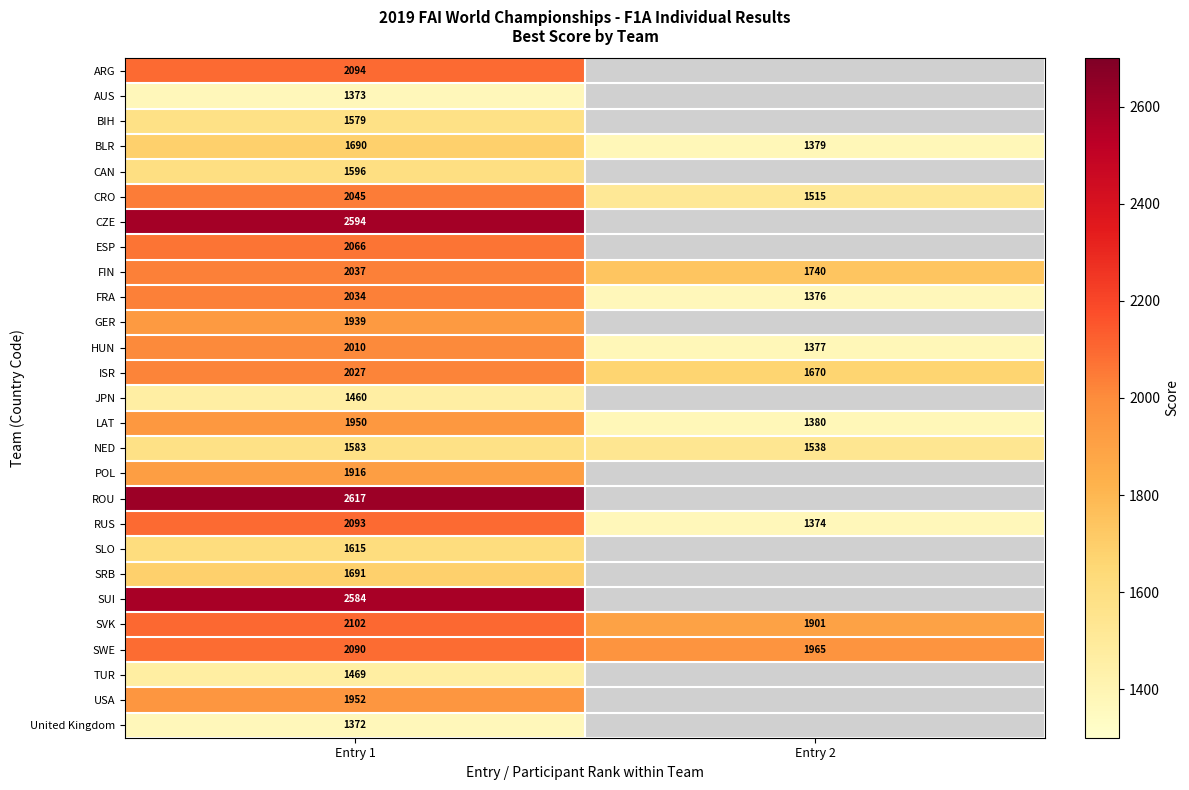

At which category is the sum across all series the highest?

Entry 1